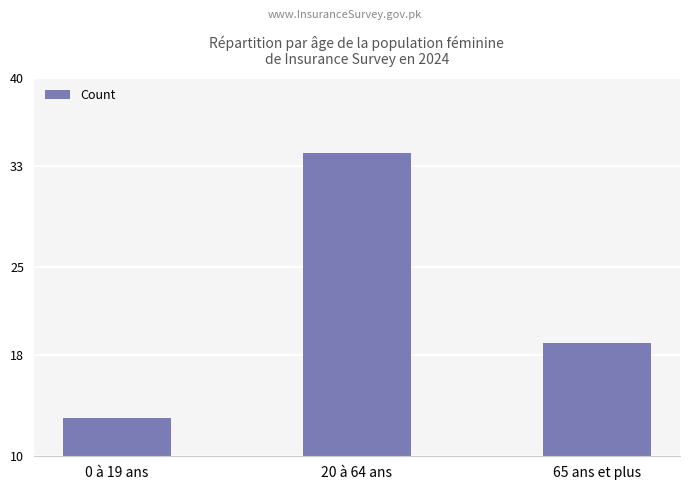

At which label is the value closest to 23?

65 ans et plus